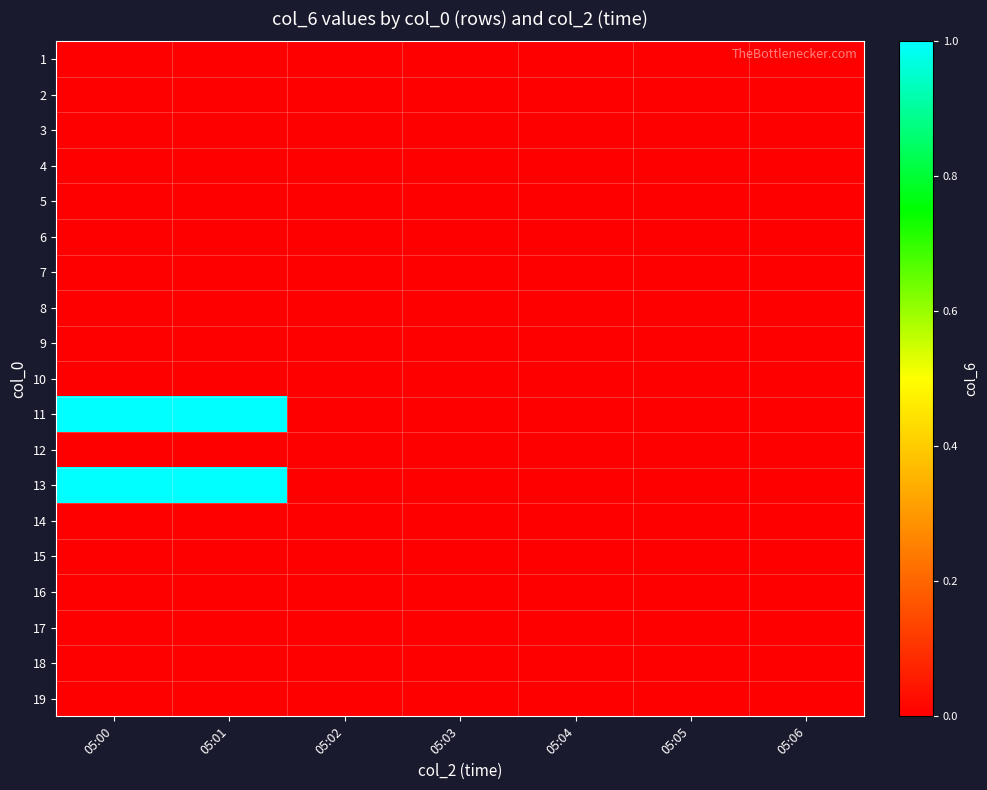

How many distinct data groups are displayed?

19